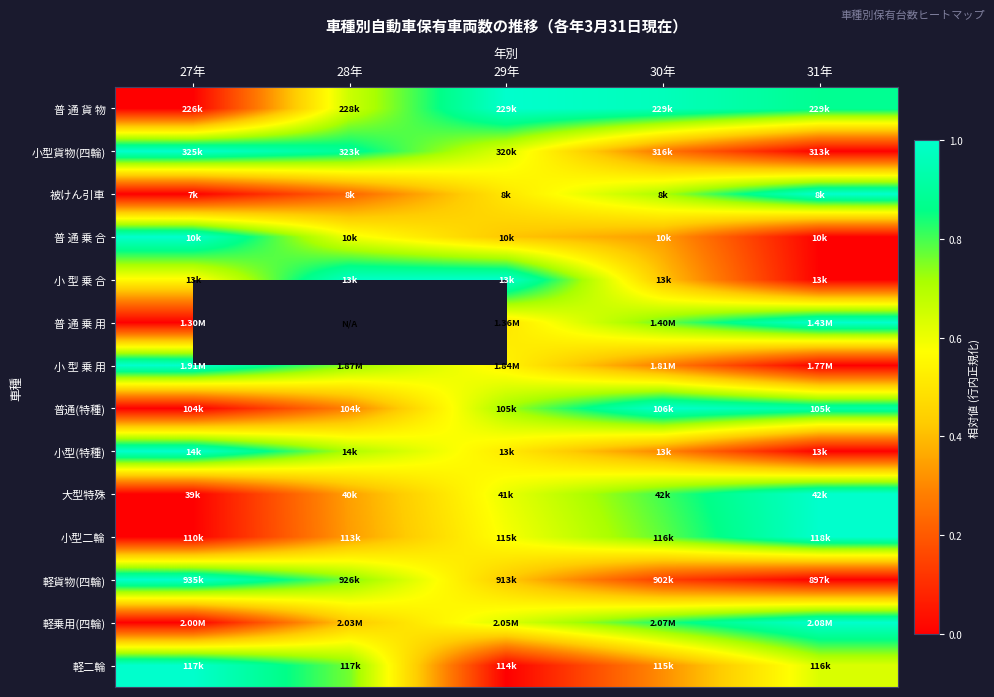

List the labels in order of 軽乗用(四輪) value, smallest first.

27年, 28年, 29年, 30年, 31年